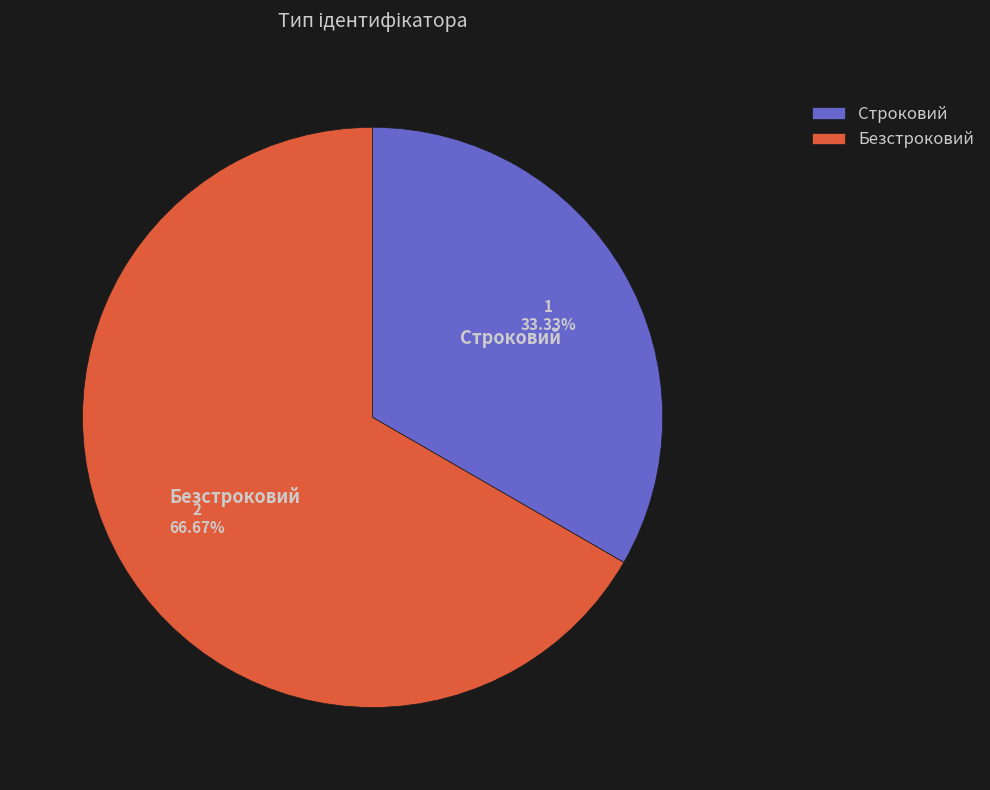

What is the smallest slice in the pie chart?

Строковий